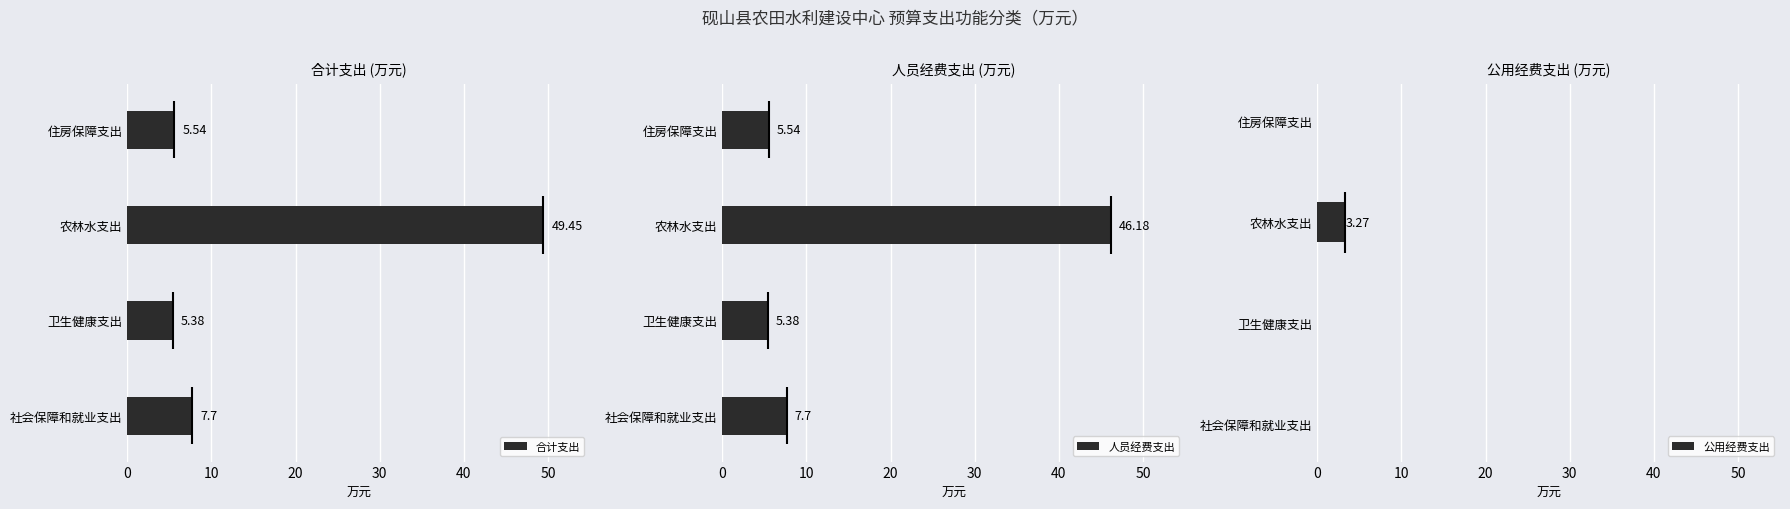

Is it true that 公用经费支出 equals 0.0 at 卫生健康支出?

True